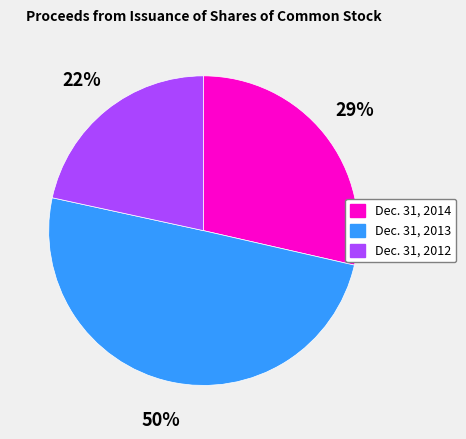

To the nearest percent, what is the difference between the largest and smallest slice percentages?

28%